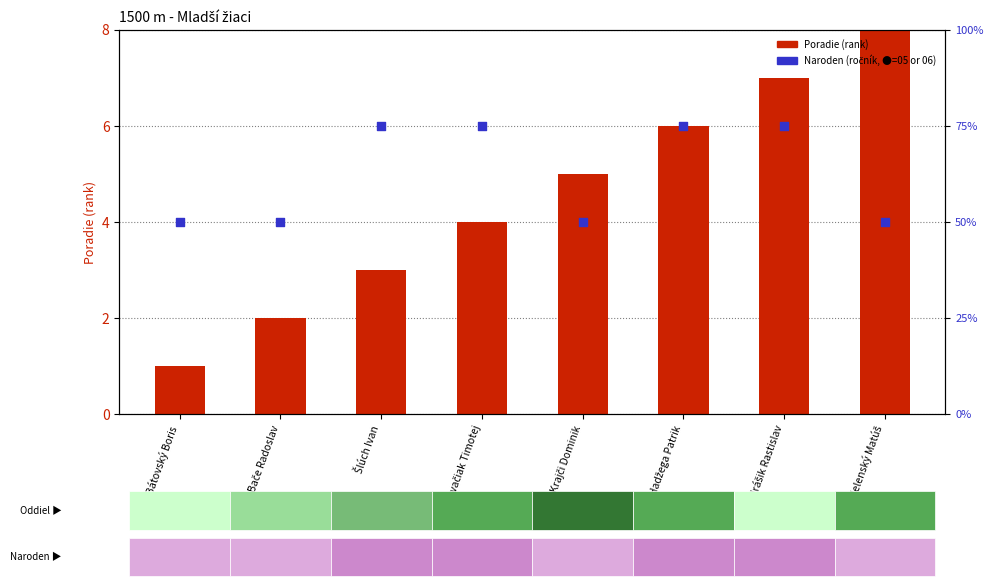

Which series contains the highest Y value?

Naroden (birth year)